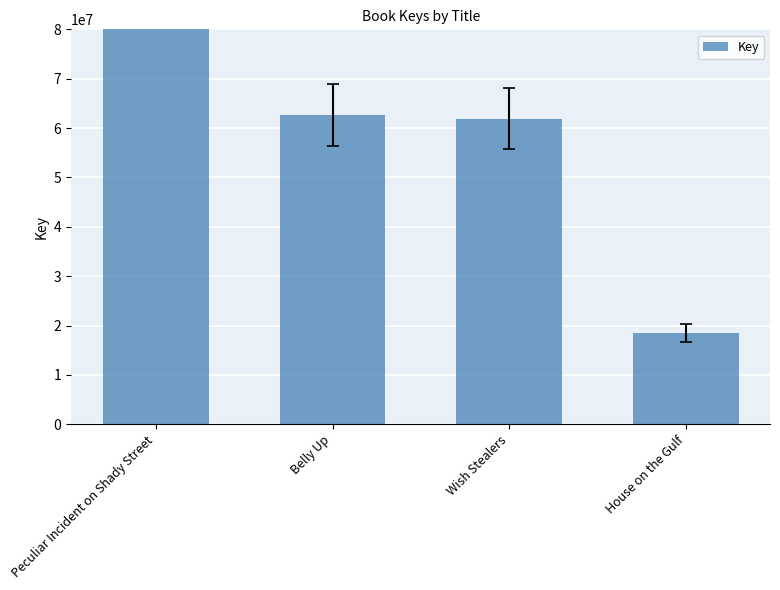

Between Wish Stealers and House on the Gulf, which is larger?

Wish Stealers